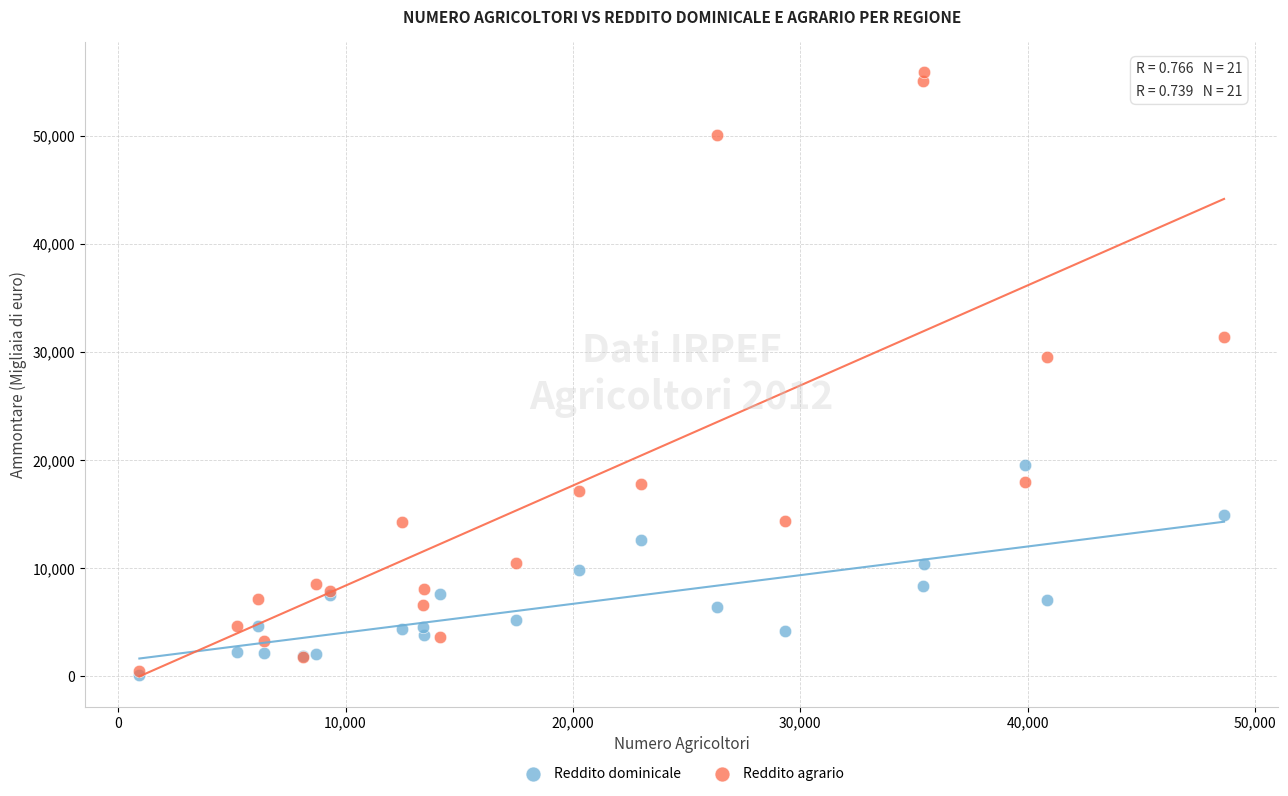

In the Reddito agrario series, what Y value is closest to 28166?

29579